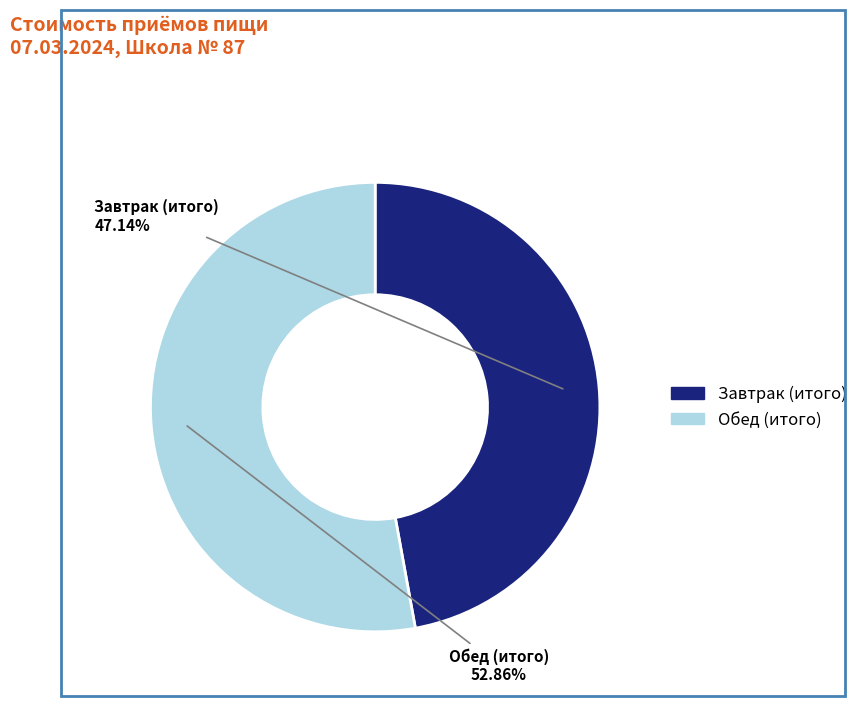

How much of the chart is everything except Обед (итого)?

47.1%